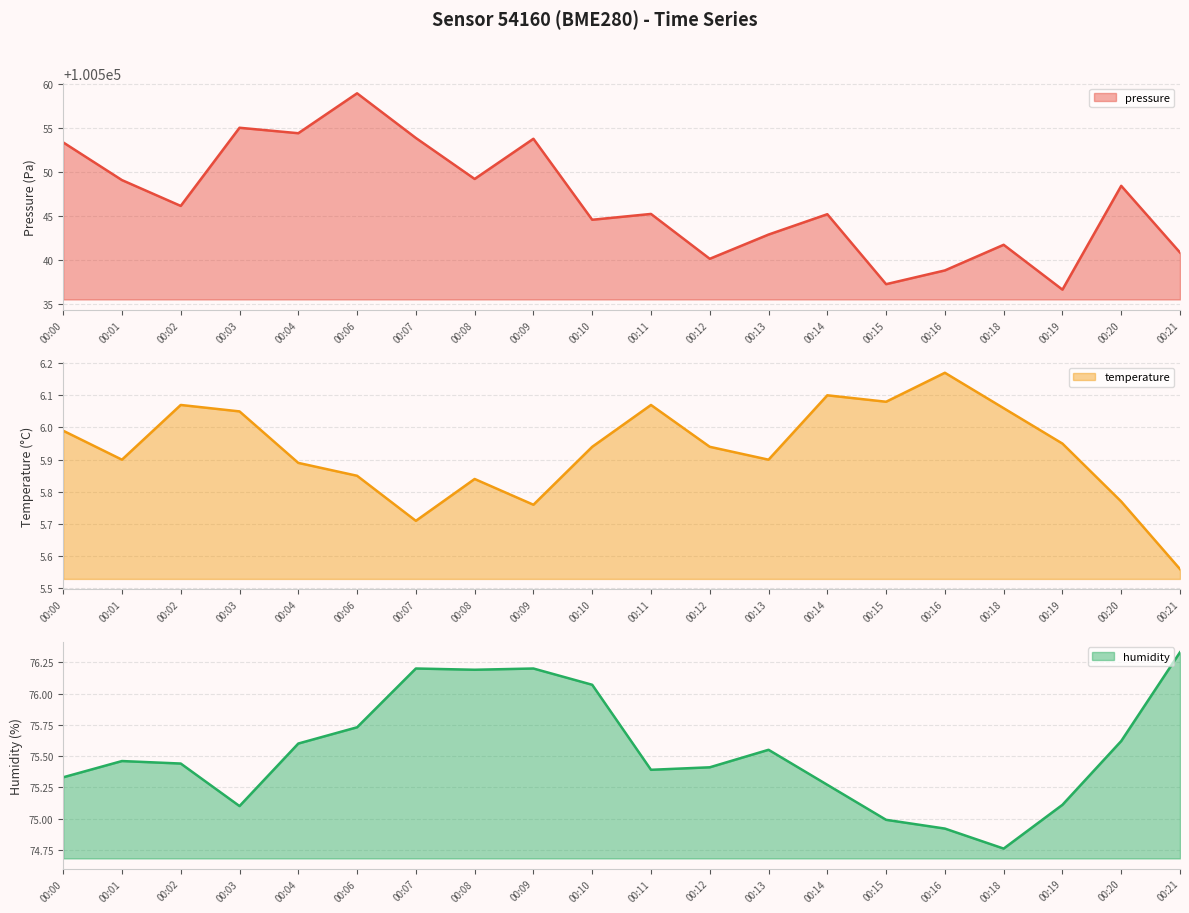

The value of humidity (line) at 00:11 is 75.4. True or false?

True